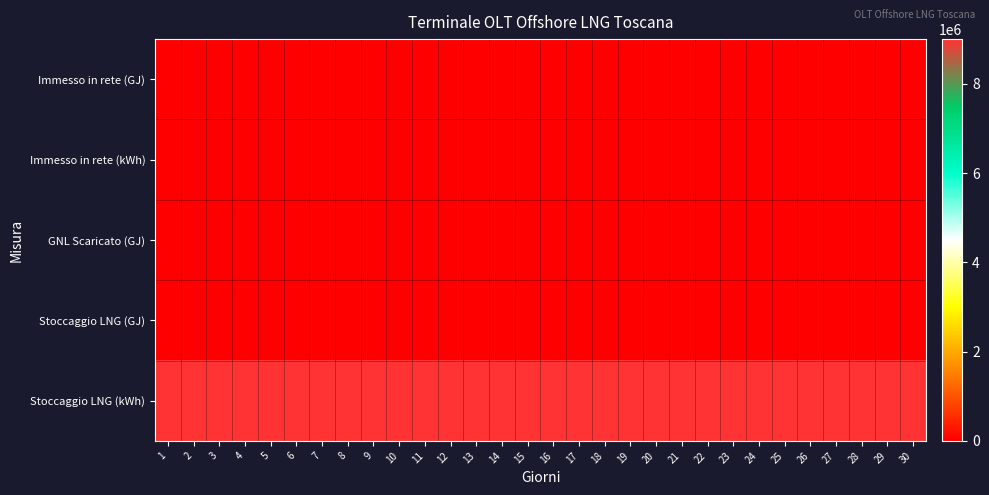

Count the number of categories in the chart.

30